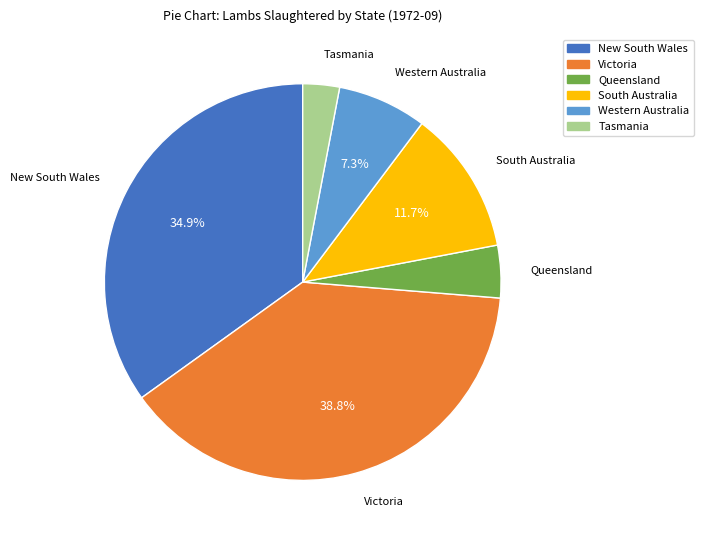

How many slices are in this pie chart?

6